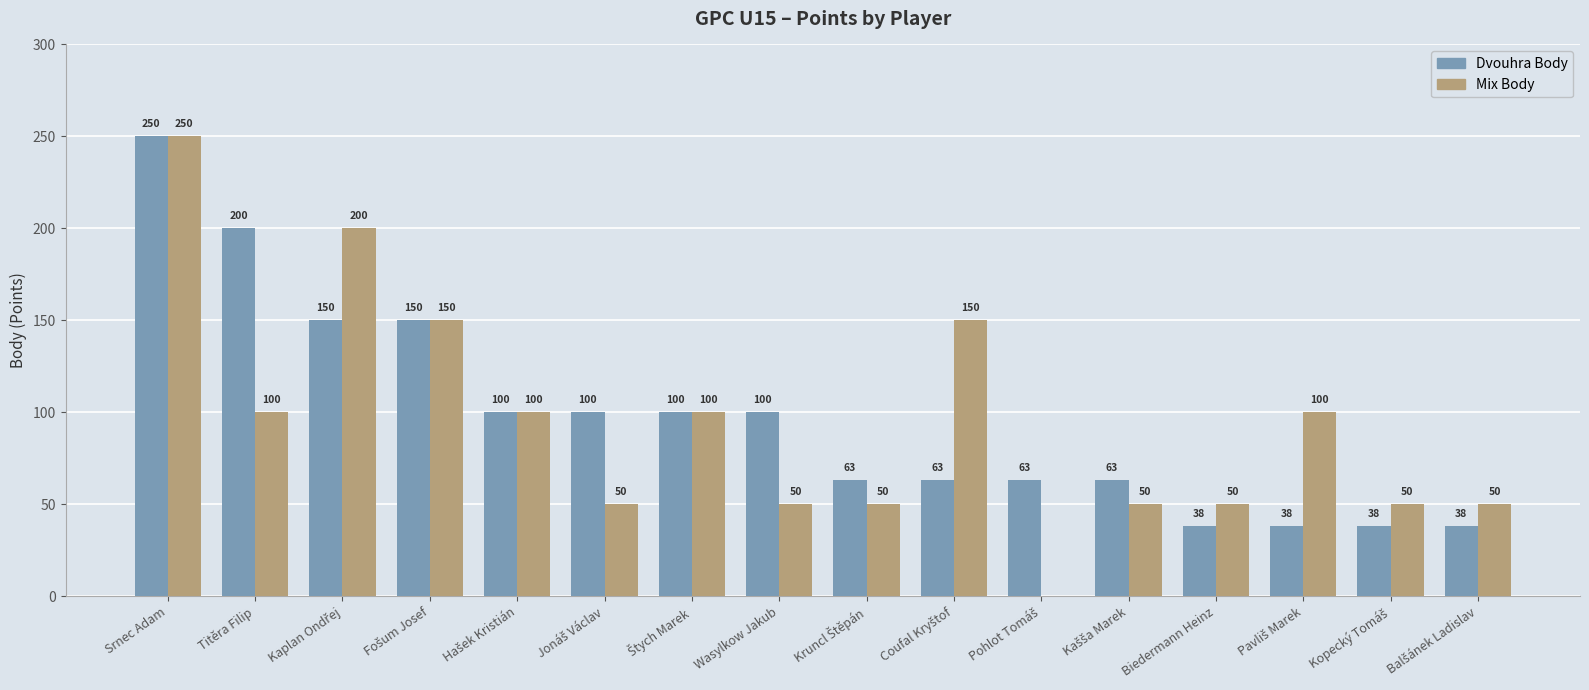

The value of Mix Body at Titěra Filip is 28. True or false?

False